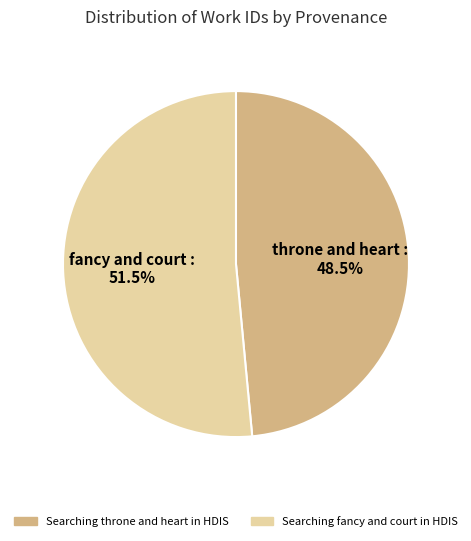

Which category has the smallest portion of the pie?

Searching throne and heart in HDIS